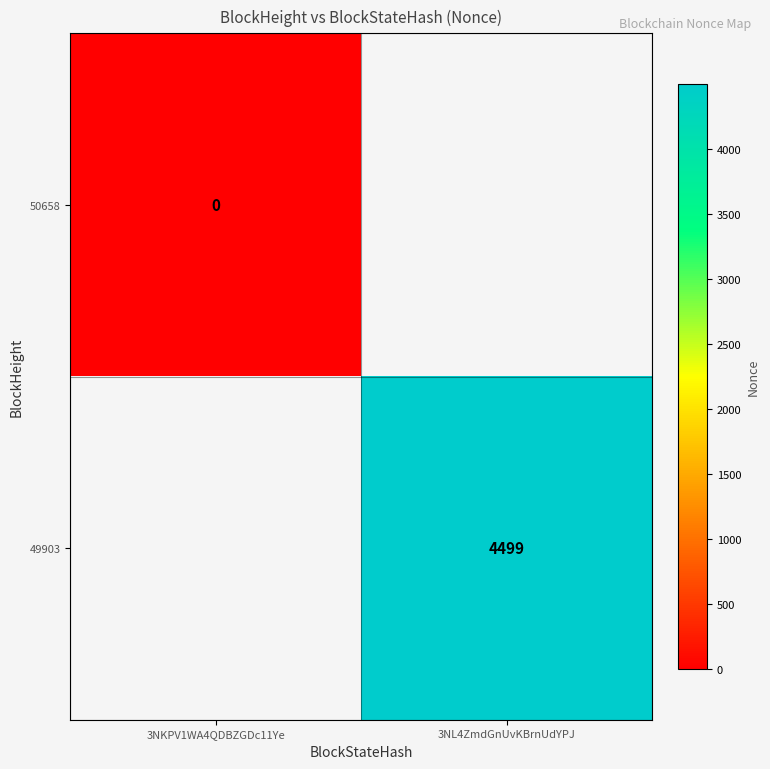

Between 3NKPV1WA4QDBZGDc11Ye and 3NL4ZmdGnUvKBrnUdYPJ, which is larger?

3NL4ZmdGnUvKBrnUdYPJ